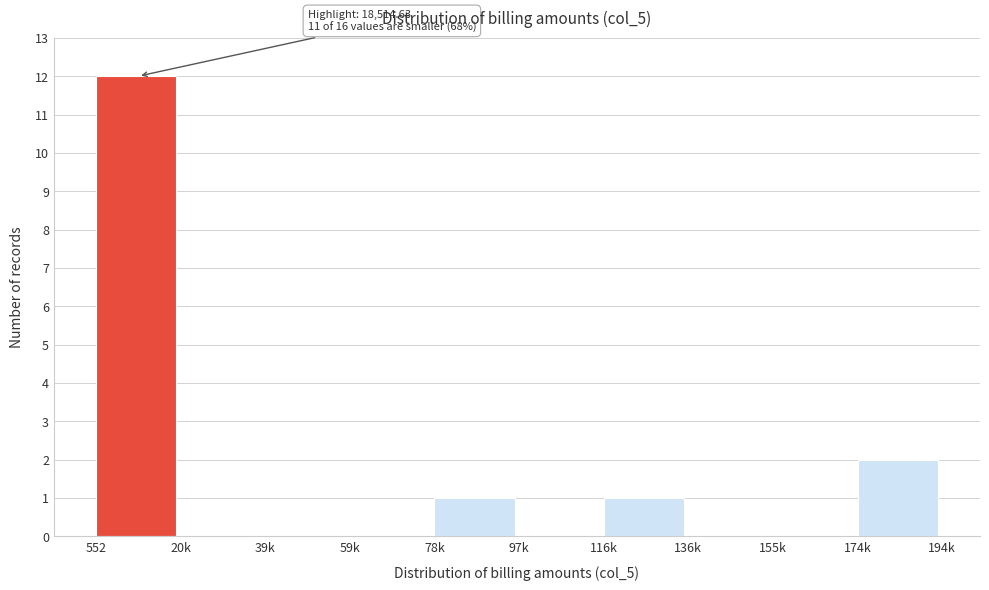

Reading left to right, what are all the values shown in this chart?

552=12	20k=0	39k=0	59k=0	78k=1	97k=0	116k=1	136k=0	155k=0	174k=2